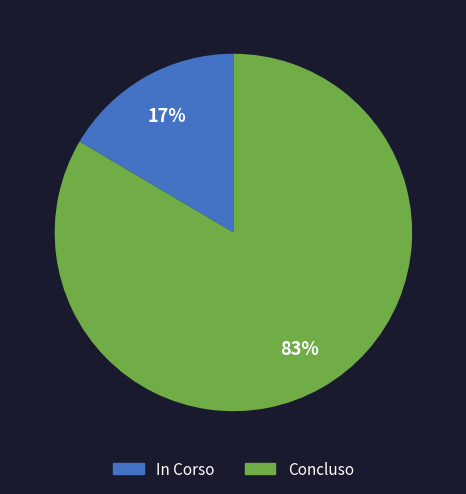

How many segments does this pie chart have?

2